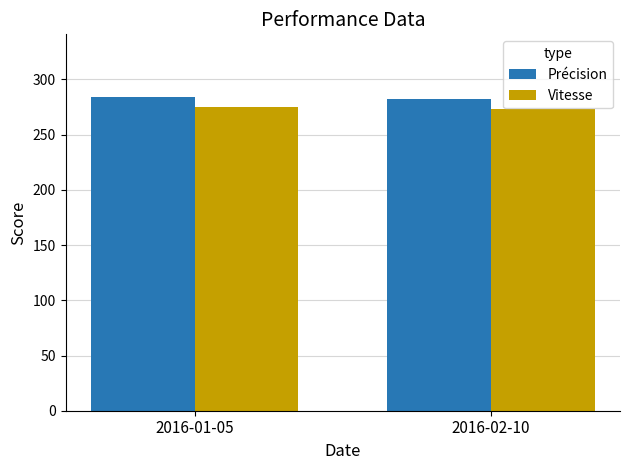

List the series in order of their peak value, highest first.

Précision, Vitesse